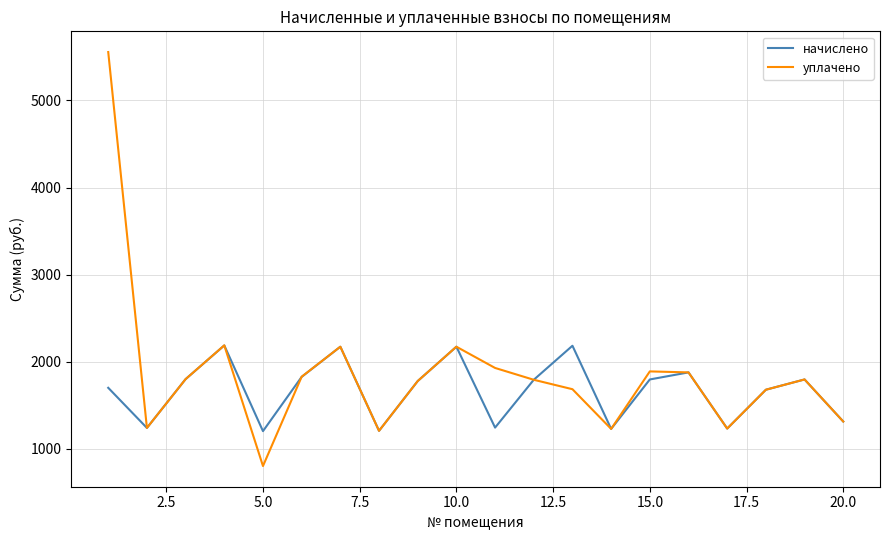

Does the chart display data point markers on the line(s)?

No